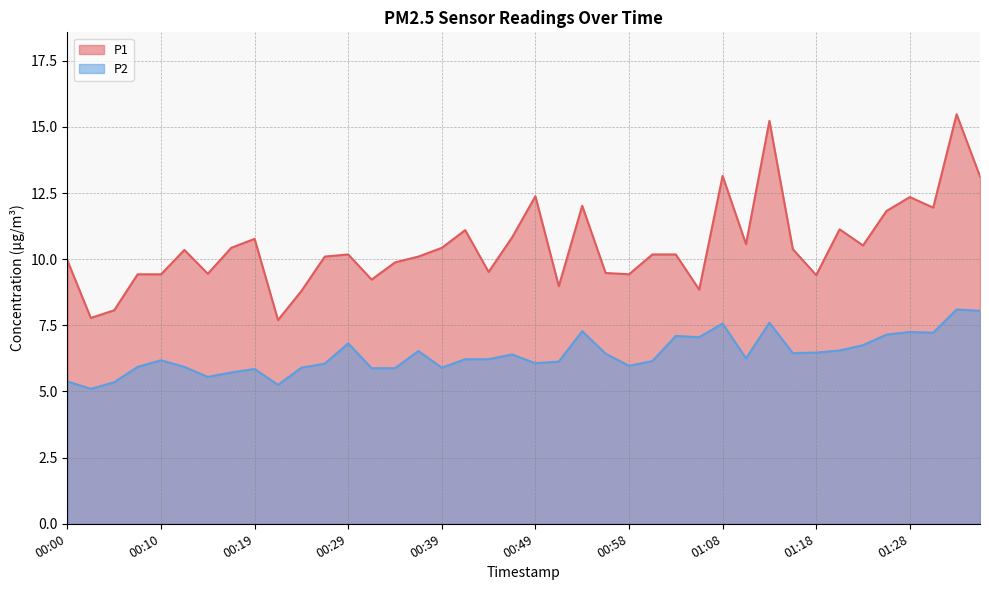

True or false: P2 and P1 intersect in this chart.

False